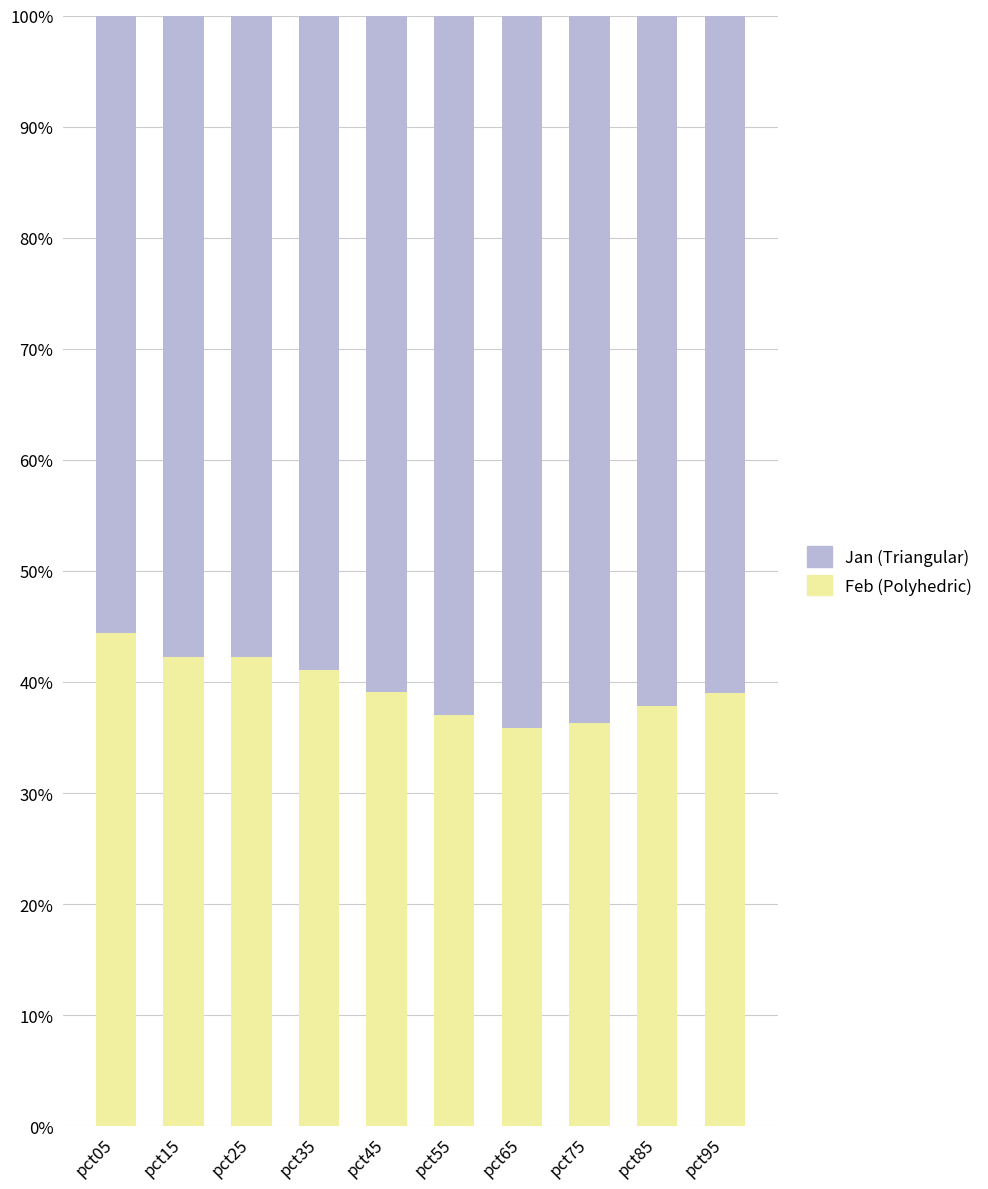

What is the total value across all series at pct95?

100.0